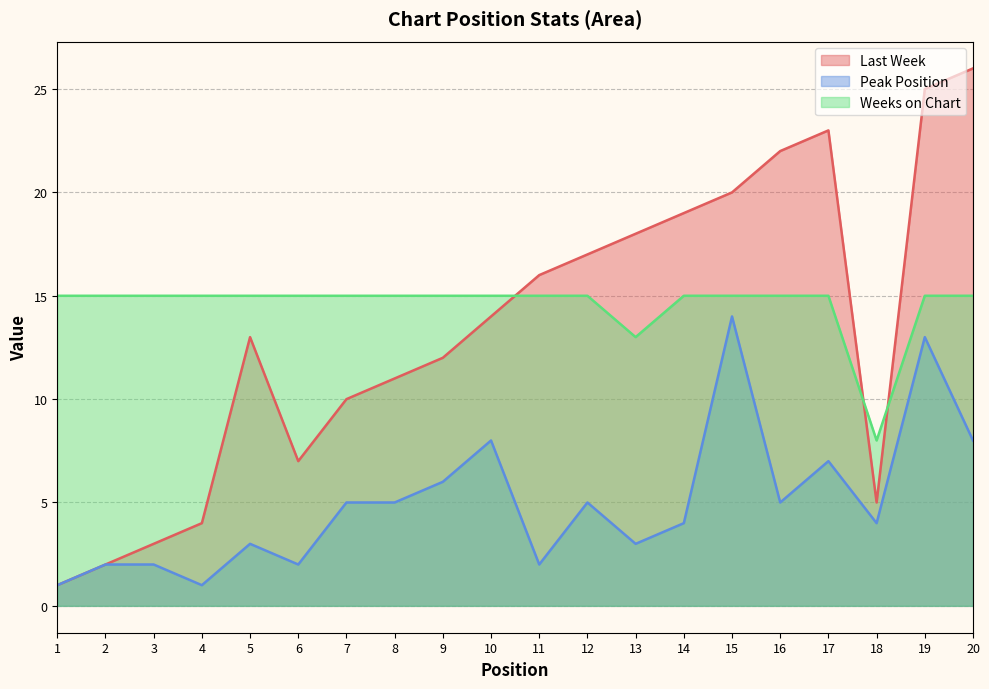

How many Weeks on Chart values are between 15 and 16?

18